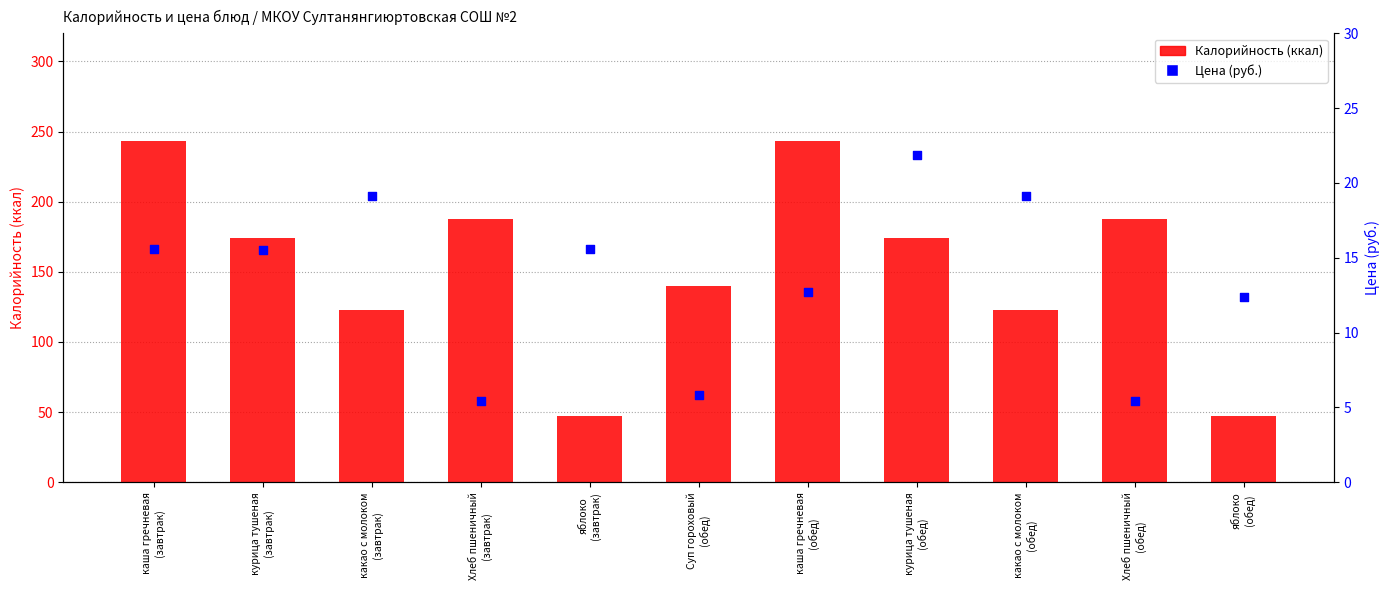

Which series has the largest total across all categories?

Калорийность